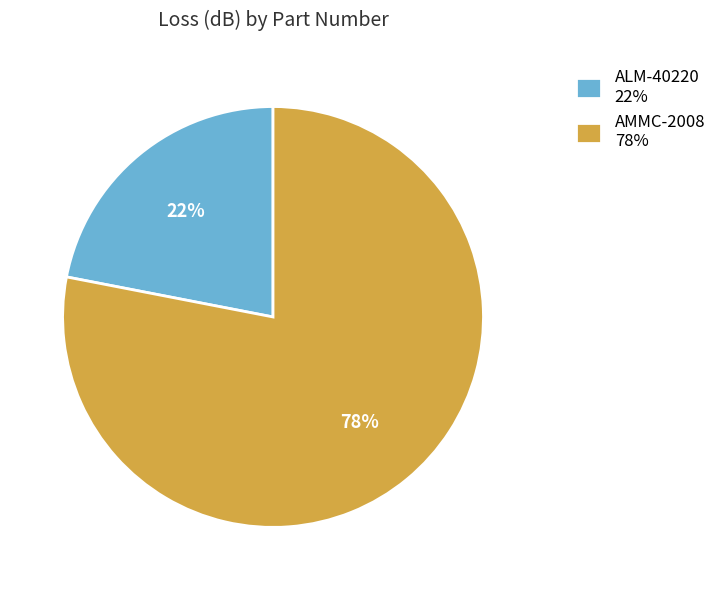

Between ALM-40220 22% and AMMC-2008 78%, which is larger?

AMMC-2008 78%